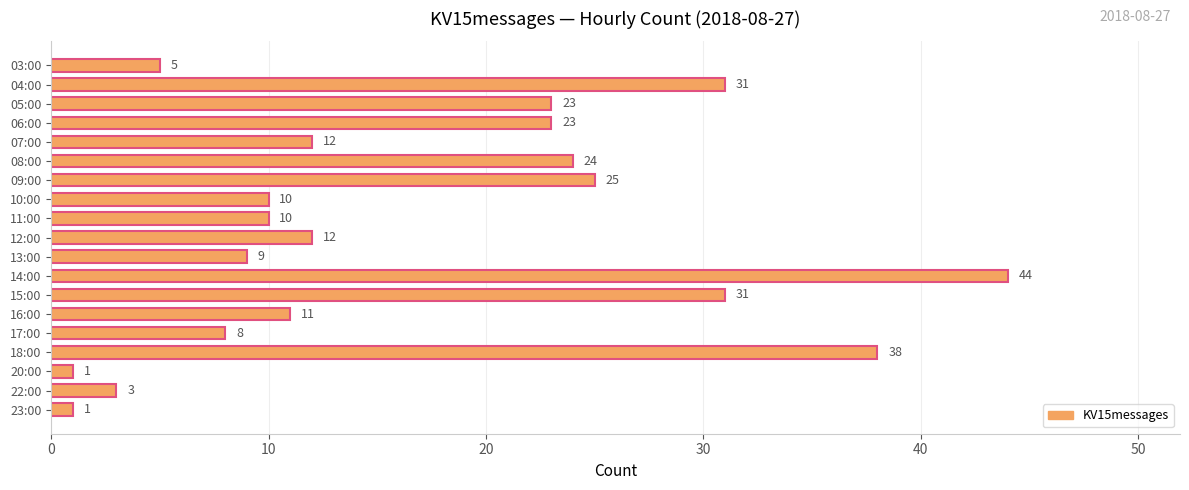

Reading bottom to top, list all the values displayed in this chart.

23:00=1	22:00=3	20:00=1	18:00=38	17:00=8	16:00=11	15:00=31	14:00=44	13:00=9	12:00=12	11:00=10	10:00=10	09:00=25	08:00=24	07:00=12	06:00=23	05:00=23	04:00=31	03:00=5